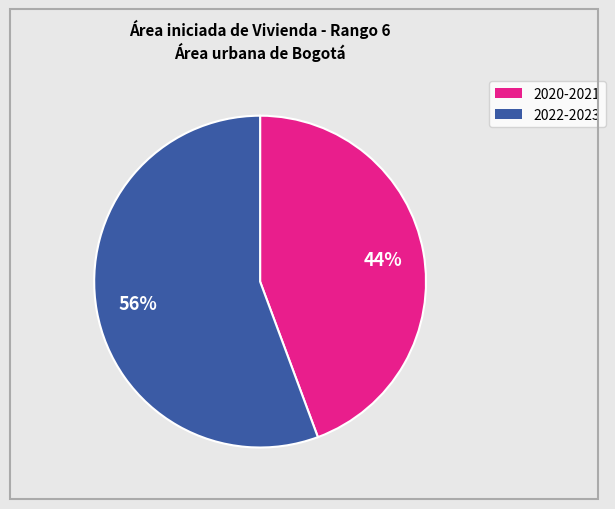

To the nearest percent, what is the average slice percentage?

50%